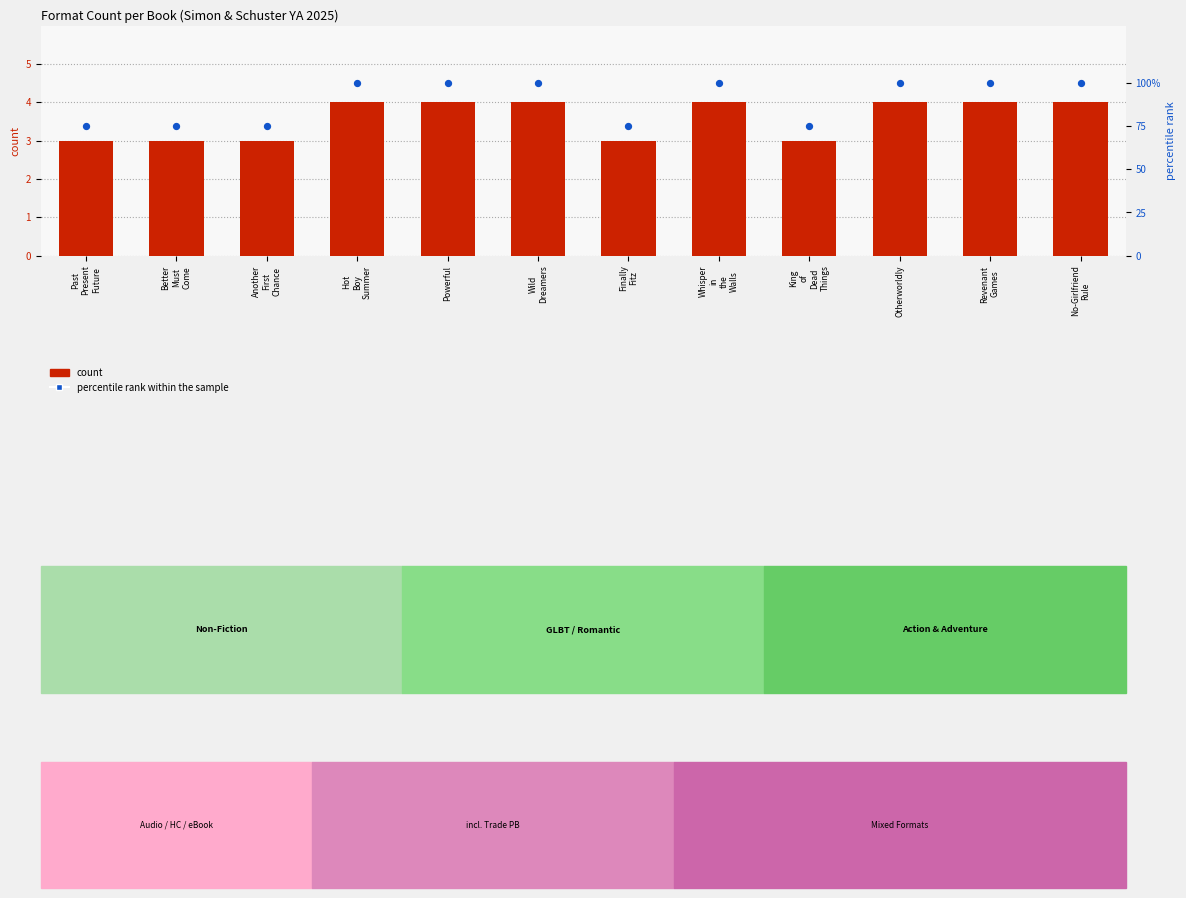

At how many categories does at least one series exceed 83?

7